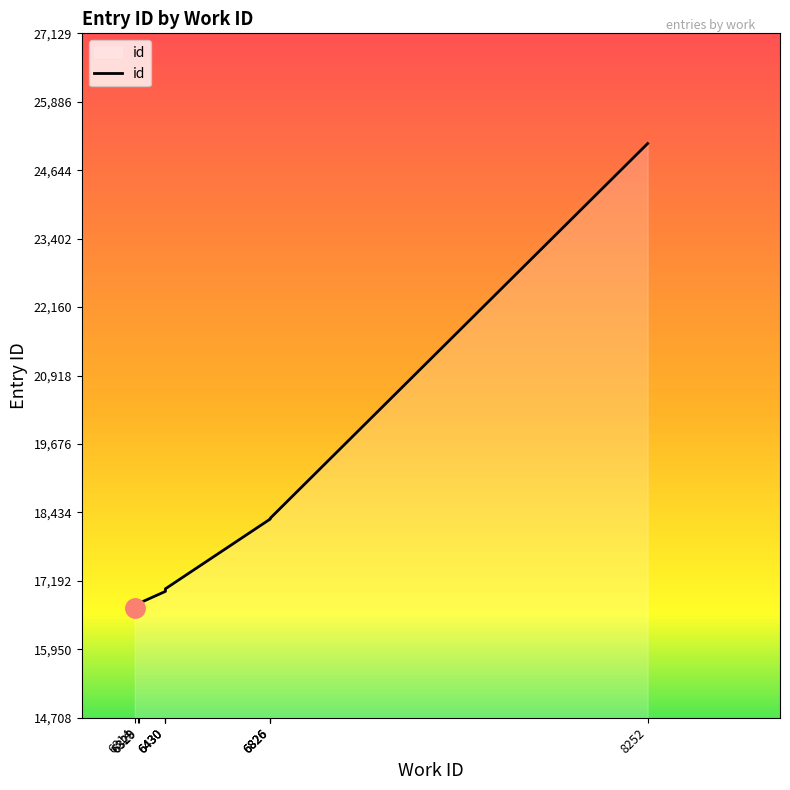

How many lines are shown in the chart?

1